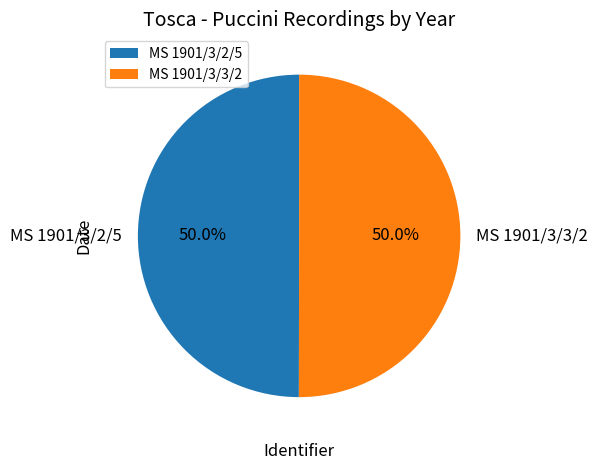

What is the ratio of the value at MS 1901/3/3/2 to the value at MS 1901/3/2/5?

1.0